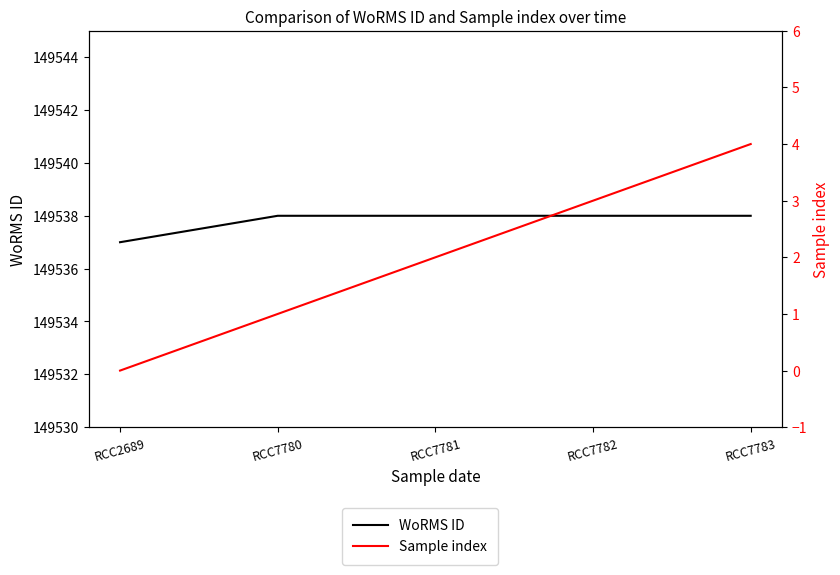

Which series has the widest spread of values?

Sample index